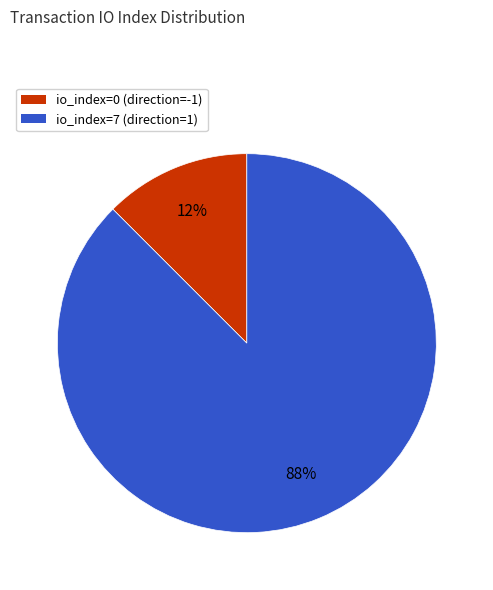

Between io_index=0 (direction=-1) and io_index=7 (direction=1), which is larger?

io_index=7 (direction=1)